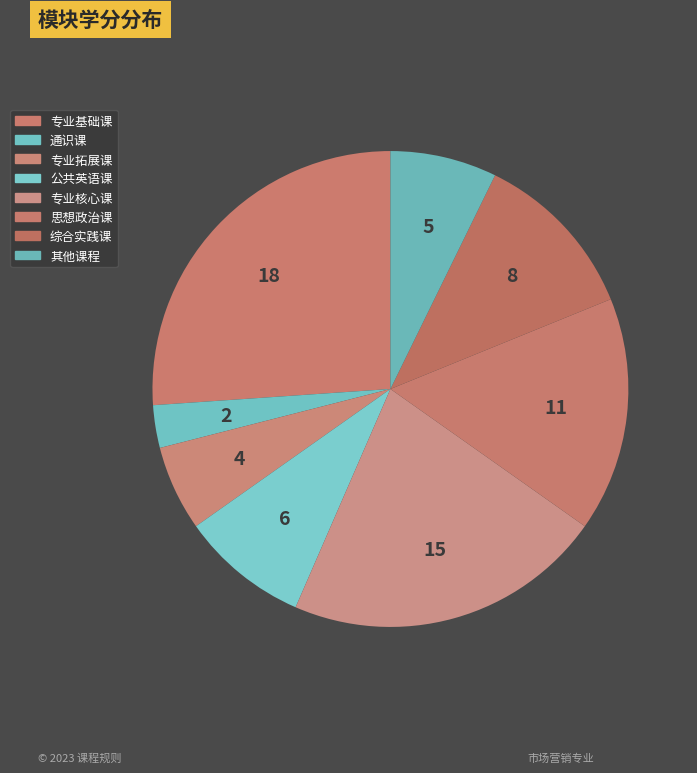

Rank the categories by value from highest to lowest.

专业基础课, 专业核心课, 思想政治课, 综合实践课, 公共英语课, 其他课程, 专业拓展课, 通识课